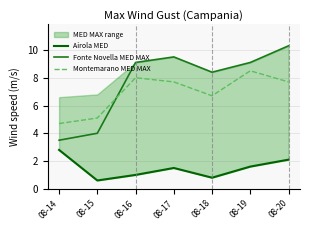

How many interior local valleys does the Fonte Novella MED MAX series have?

1